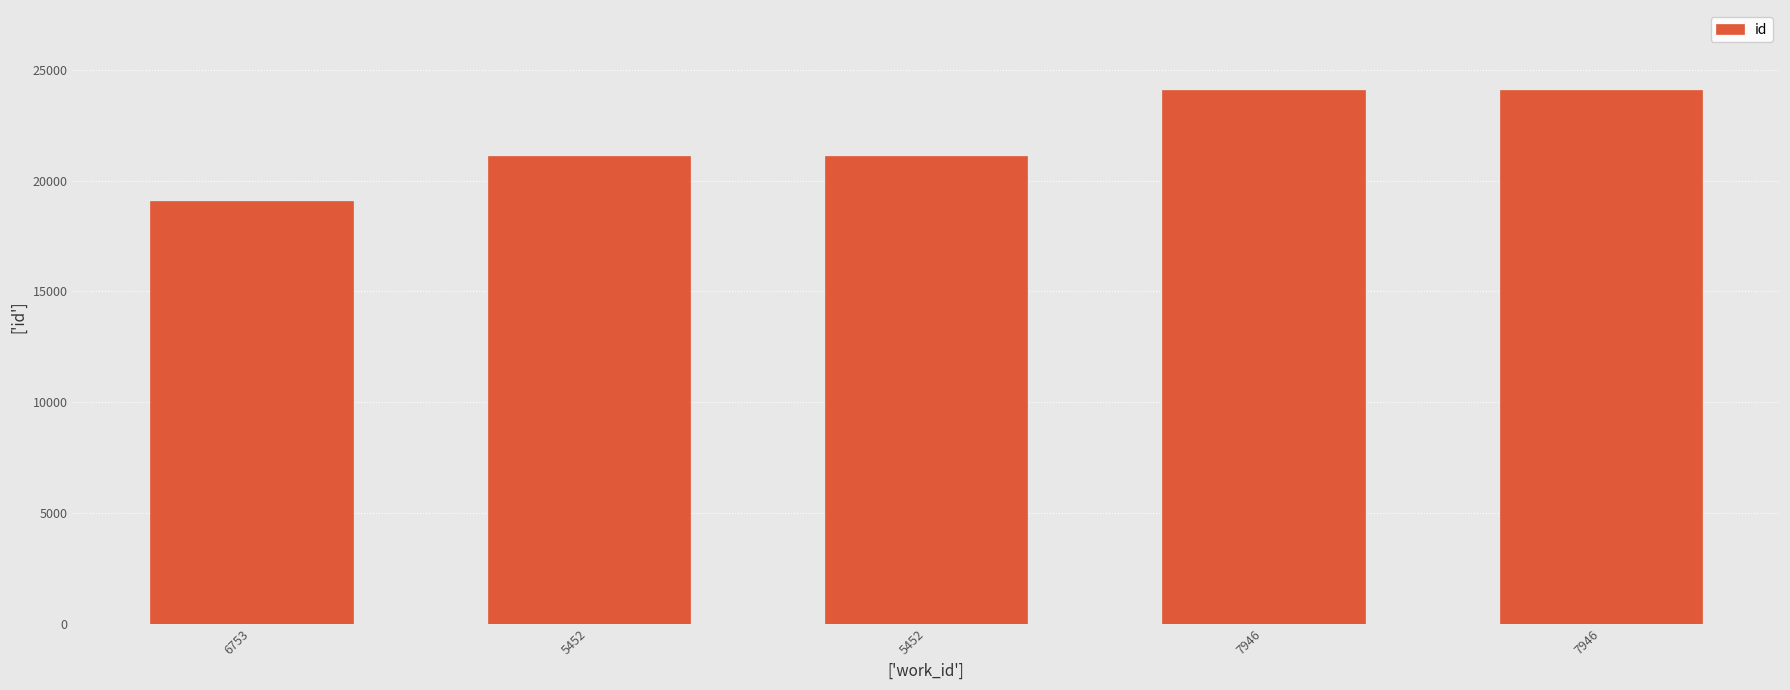

How many bars are there in total?

5